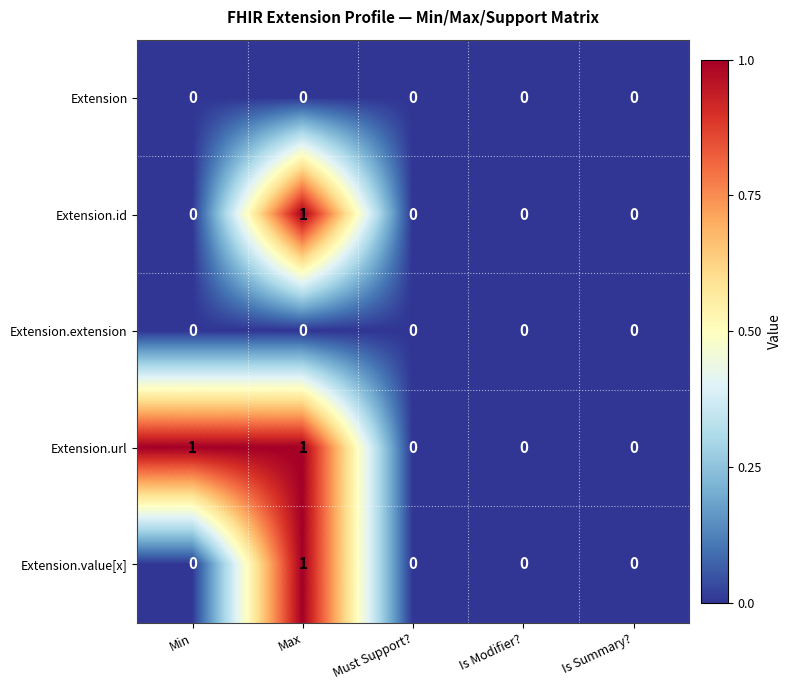

Reading right to left, extract all data points from this chart.

Extension: 0	0	0	0	0
Extension.id: 0	0	0	1	0
Extension.extension: 0	0	0	0	0
Extension.url: 0	0	0	1	1
Extension.value[x]: 0	0	0	1	0